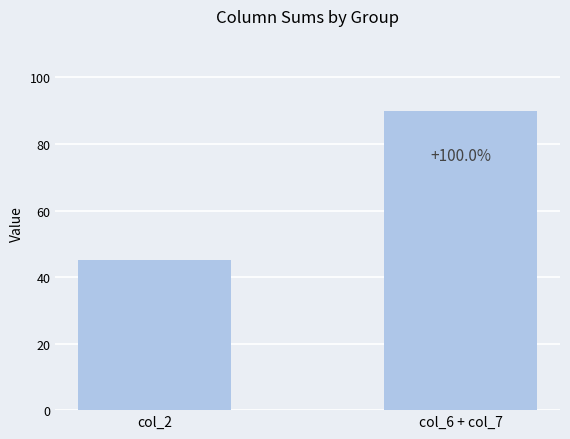

List the labels in order of value, largest first.

col_6 + col_7, col_2